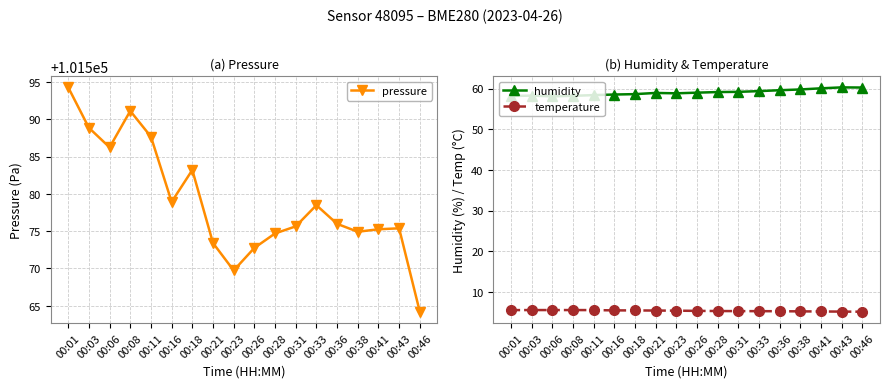

True or false: humidity has a value of 81.3 at 00:11.

False